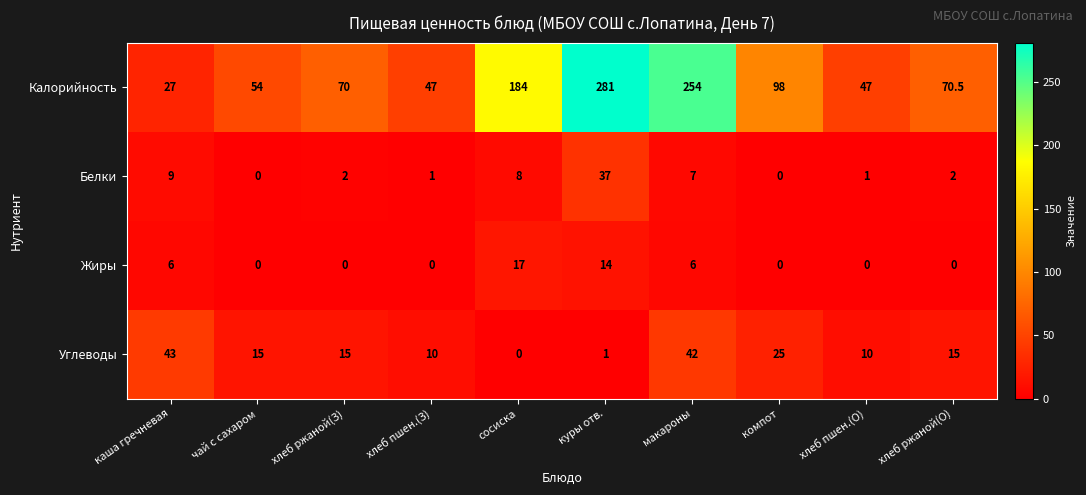

Which category has the highest value in the Углеводы series?

каша гречневая